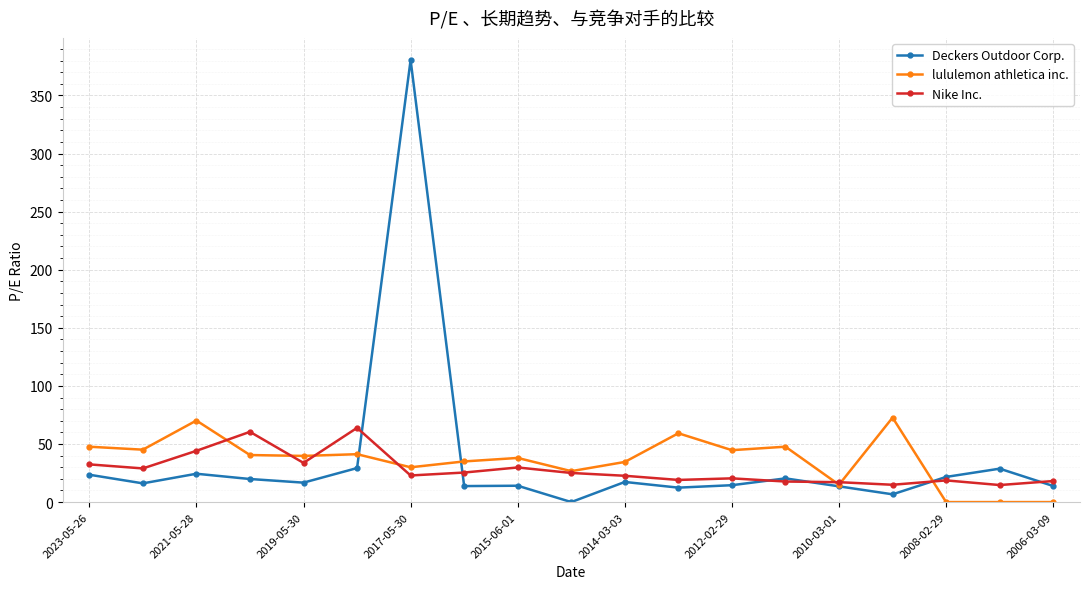

How many series are shown in this chart?

3